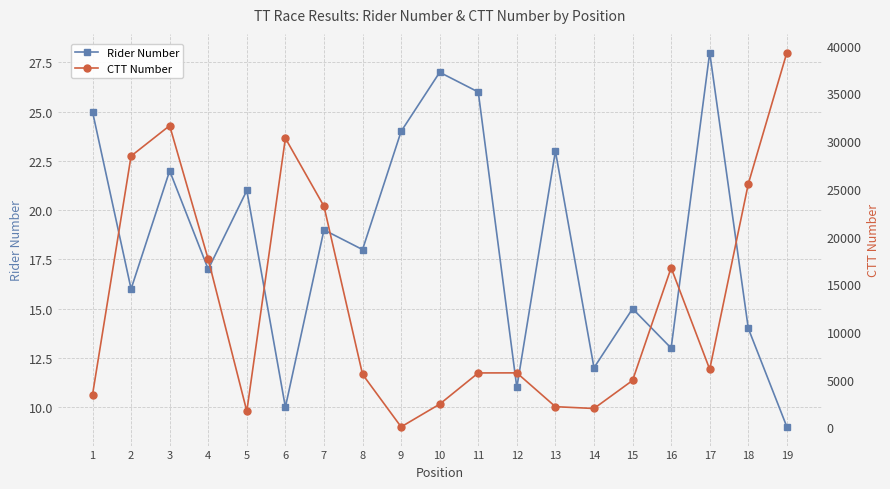

Is it true that CTT Number equals 30294 at 6?

True